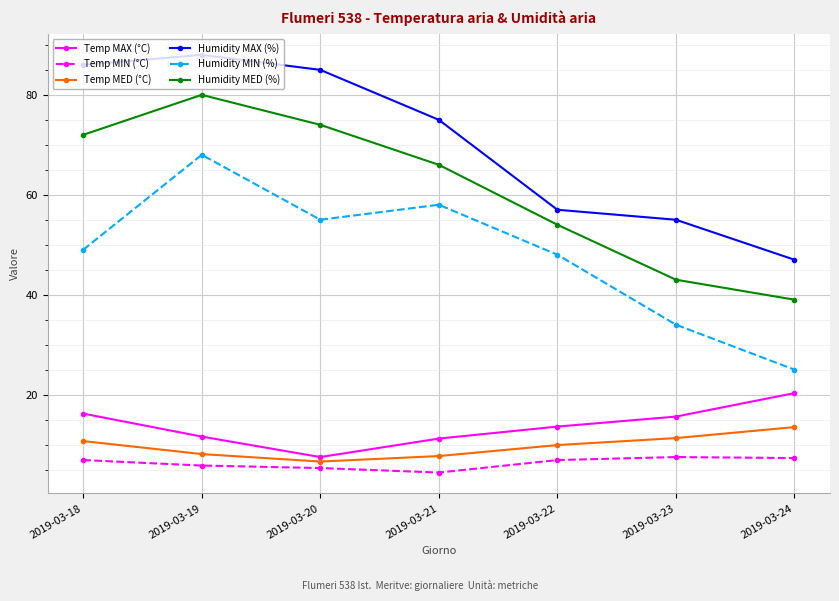

What are all the series names shown in the legend?

Temp MAX (°C), Temp MIN (°C), Temp MED (°C), Humidity MAX (%), Humidity MIN (%), Humidity MED (%)